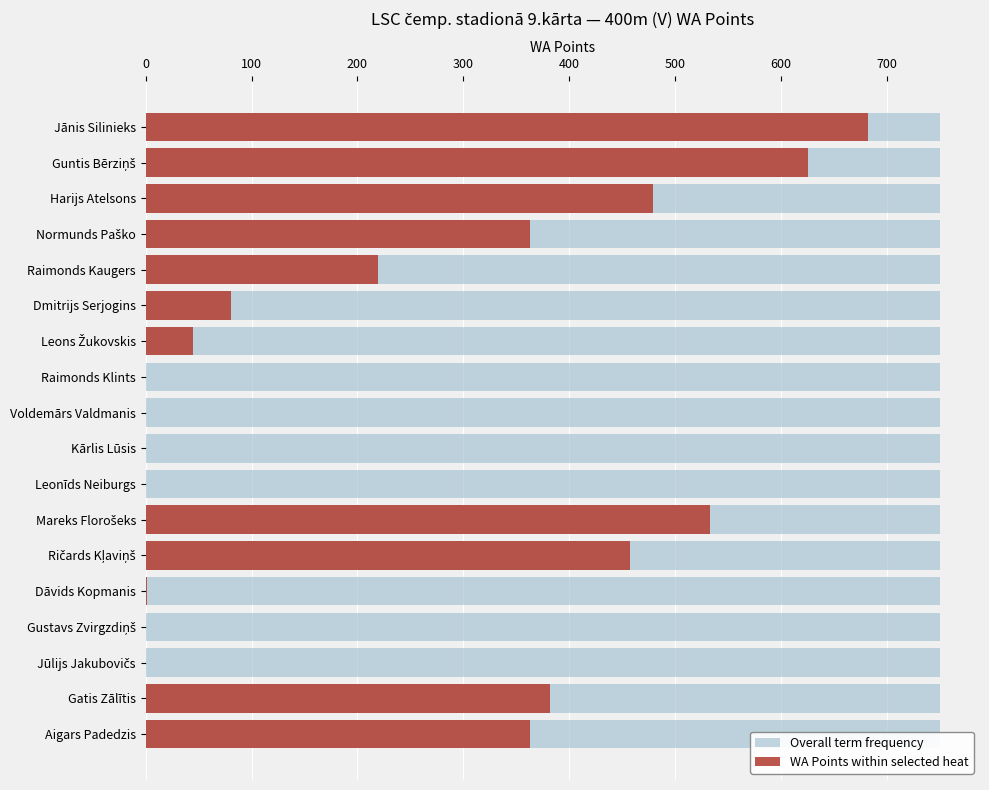

What are all the series names shown in the legend?

Overall term frequency, WA Points within selected heat